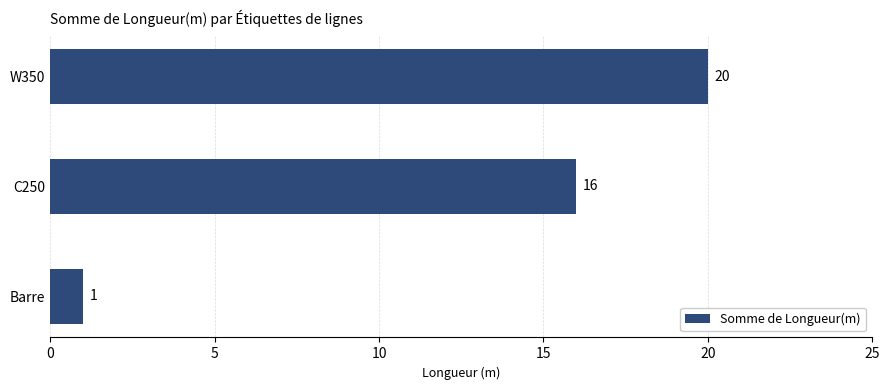

The chart shows a value of 2 at Barre. True or false?

False